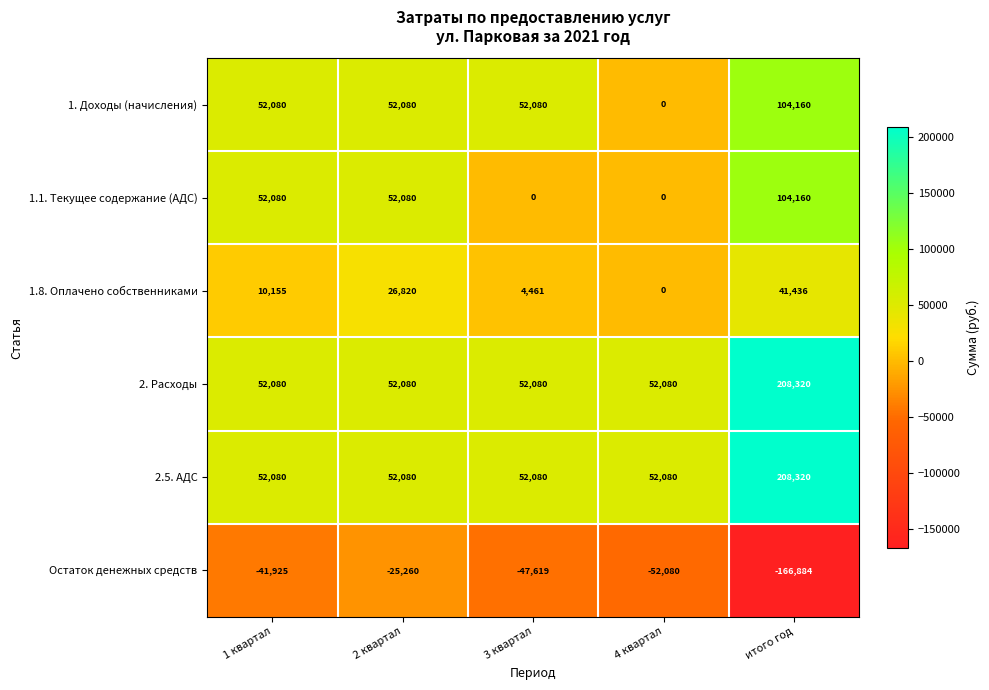

Which series changed the most between 3 квартал and 4 квартал?

1. Доходы (начисления)